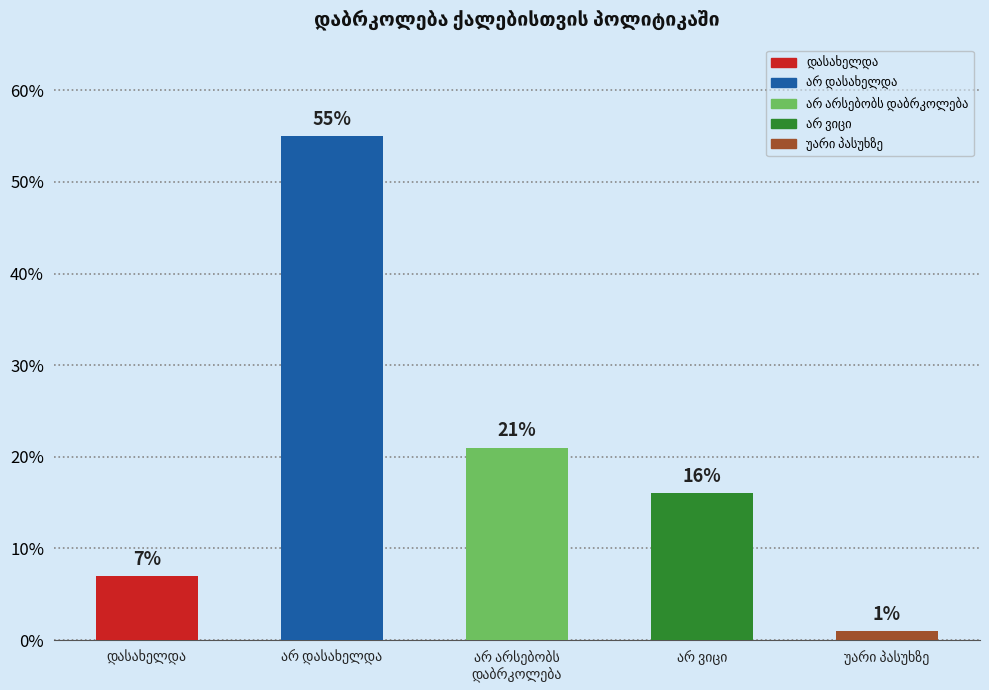

What is the maximum value shown in the chart?

55